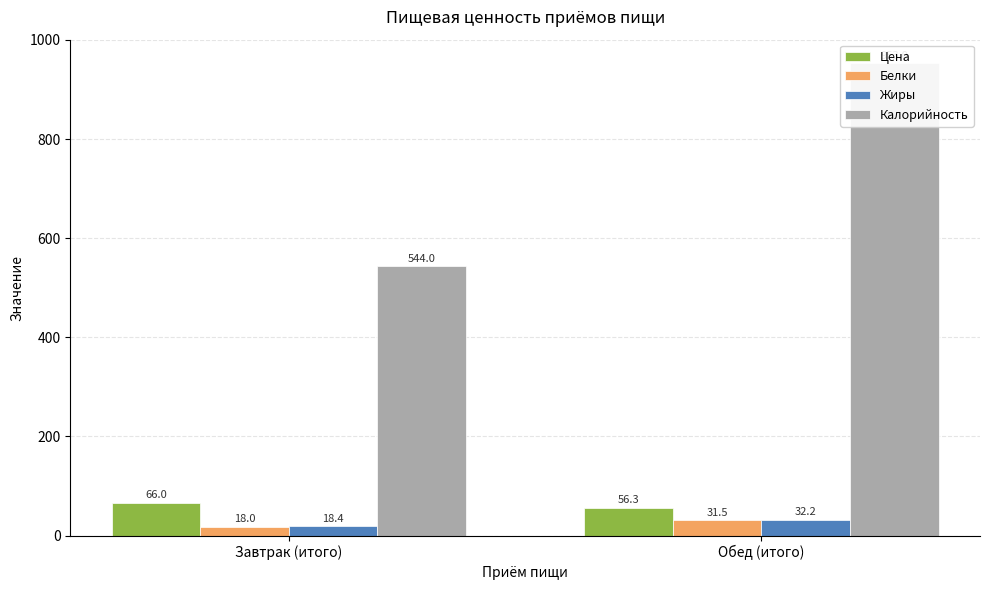

At which label does Цена reach its minimum?

Обед (итого)